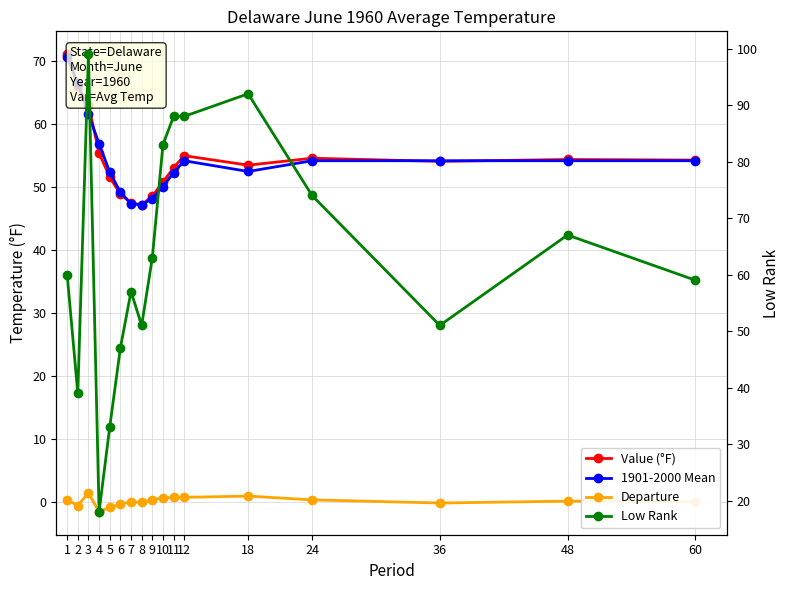

The value of Low Rank at 24 is 74.0. True or false?

True